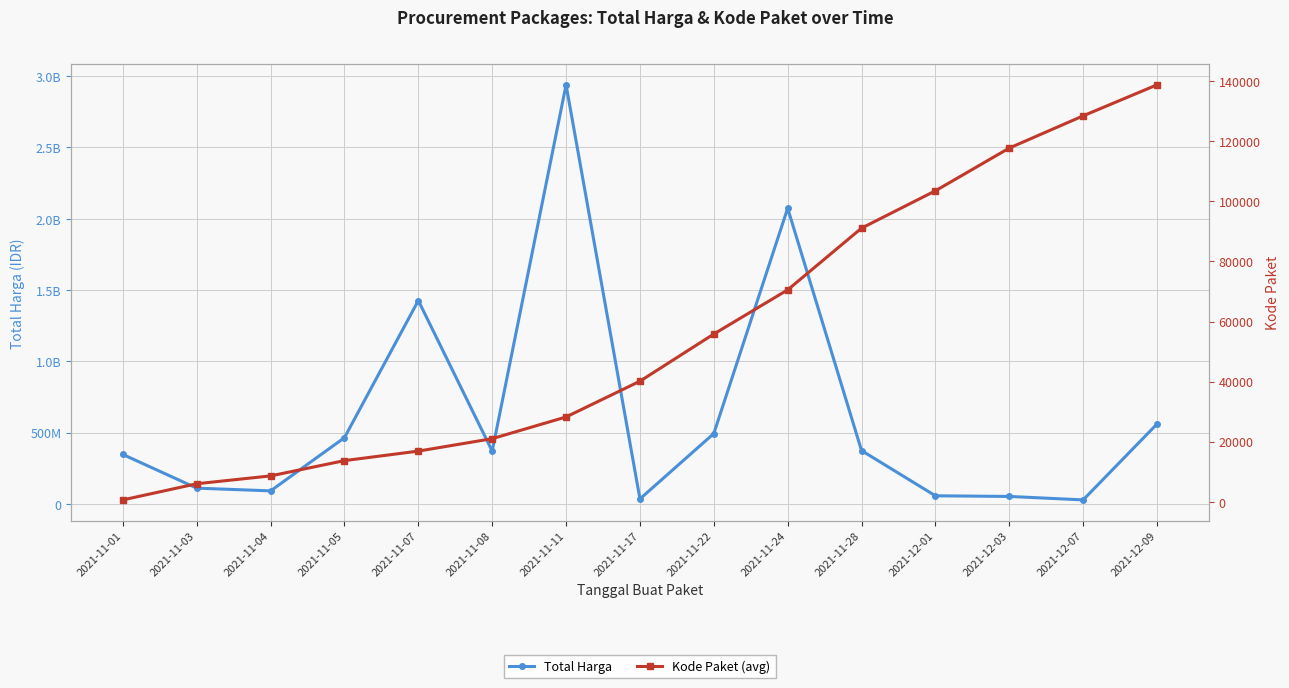

What is the difference between the Kode Paket (avg) values at 2021-11-04 and 2021-12-09?

130286